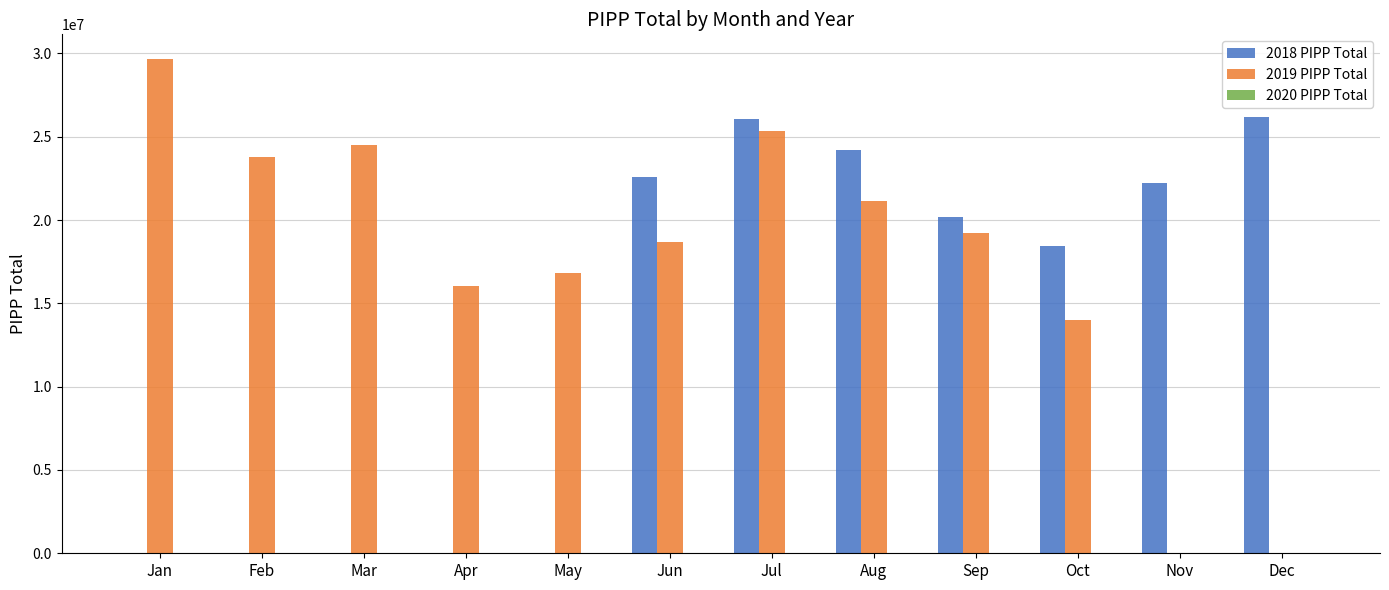

The value of 2018 PIPP Total at Dec is 6269281.7. True or false?

False